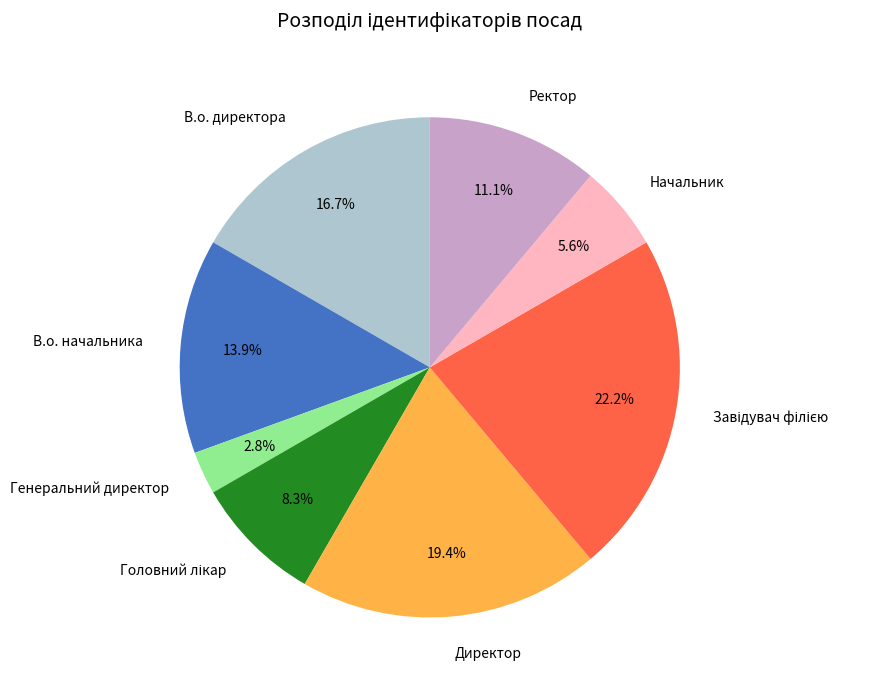

Count the number of slices in the pie.

8